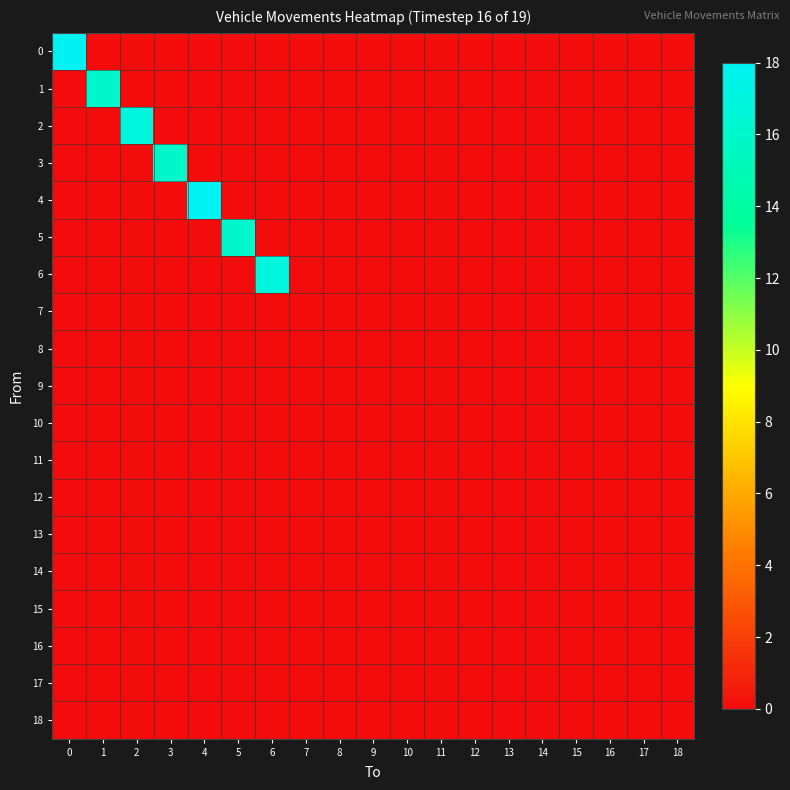

Reading left to right, transcribe all the data shown in this chart.

0: 0=18	1=0	2=0	3=0	4=0	5=0	6=0	7=0	8=0	9=0	10=0	11=0	12=0	13=0	14=0	15=0	16=0	17=0	18=0
1: 0=0	1=16	2=0	3=0	4=0	5=0	6=0	7=0	8=0	9=0	10=0	11=0	12=0	13=0	14=0	15=0	16=0	17=0	18=0
2: 0=0	1=0	2=17	3=0	4=0	5=0	6=0	7=0	8=0	9=0	10=0	11=0	12=0	13=0	14=0	15=0	16=0	17=0	18=0
3: 0=0	1=0	2=0	3=16	4=0	5=0	6=0	7=0	8=0	9=0	10=0	11=0	12=0	13=0	14=0	15=0	16=0	17=0	18=0
4: 0=0	1=0	2=0	3=0	4=18	5=0	6=0	7=0	8=0	9=0	10=0	11=0	12=0	13=0	14=0	15=0	16=0	17=0	18=0
5: 0=0	1=0	2=0	3=0	4=0	5=16	6=0	7=0	8=0	9=0	10=0	11=0	12=0	13=0	14=0	15=0	16=0	17=0	18=0
6: 0=0	1=0	2=0	3=0	4=0	5=0	6=17	7=0	8=0	9=0	10=0	11=0	12=0	13=0	14=0	15=0	16=0	17=0	18=0
7: 0=0	1=0	2=0	3=0	4=0	5=0	6=0	7=0	8=0	9=0	10=0	11=0	12=0	13=0	14=0	15=0	16=0	17=0	18=0
8: 0=0	1=0	2=0	3=0	4=0	5=0	6=0	7=0	8=0	9=0	10=0	11=0	12=0	13=0	14=0	15=0	16=0	17=0	18=0
9: 0=0	1=0	2=0	3=0	4=0	5=0	6=0	7=0	8=0	9=0	10=0	11=0	12=0	13=0	14=0	15=0	16=0	17=0	18=0
10: 0=0	1=0	2=0	3=0	4=0	5=0	6=0	7=0	8=0	9=0	10=0	11=0	12=0	13=0	14=0	15=0	16=0	17=0	18=0
11: 0=0	1=0	2=0	3=0	4=0	5=0	6=0	7=0	8=0	9=0	10=0	11=0	12=0	13=0	14=0	15=0	16=0	17=0	18=0
12: 0=0	1=0	2=0	3=0	4=0	5=0	6=0	7=0	8=0	9=0	10=0	11=0	12=0	13=0	14=0	15=0	16=0	17=0	18=0
13: 0=0	1=0	2=0	3=0	4=0	5=0	6=0	7=0	8=0	9=0	10=0	11=0	12=0	13=0	14=0	15=0	16=0	17=0	18=0
14: 0=0	1=0	2=0	3=0	4=0	5=0	6=0	7=0	8=0	9=0	10=0	11=0	12=0	13=0	14=0	15=0	16=0	17=0	18=0
15: 0=0	1=0	2=0	3=0	4=0	5=0	6=0	7=0	8=0	9=0	10=0	11=0	12=0	13=0	14=0	15=0	16=0	17=0	18=0
16: 0=0	1=0	2=0	3=0	4=0	5=0	6=0	7=0	8=0	9=0	10=0	11=0	12=0	13=0	14=0	15=0	16=0	17=0	18=0
17: 0=0	1=0	2=0	3=0	4=0	5=0	6=0	7=0	8=0	9=0	10=0	11=0	12=0	13=0	14=0	15=0	16=0	17=0	18=0
18: 0=0	1=0	2=0	3=0	4=0	5=0	6=0	7=0	8=0	9=0	10=0	11=0	12=0	13=0	14=0	15=0	16=0	17=0	18=0